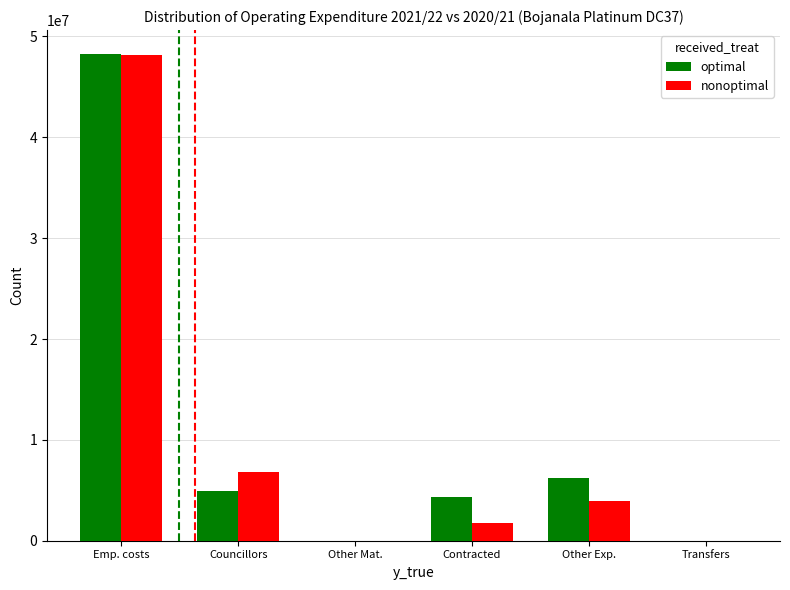

What are all the series names shown in the legend?

optimal, nonoptimal